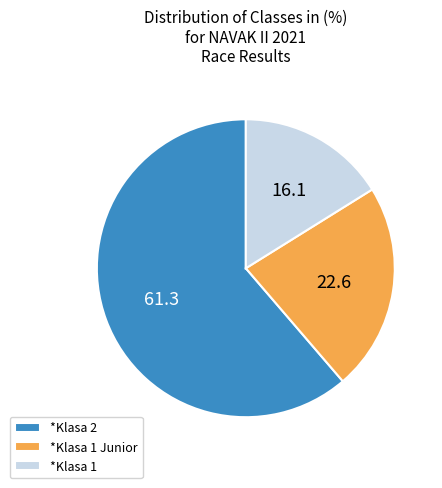

What is the smallest slice in the pie chart?

*Klasa 1